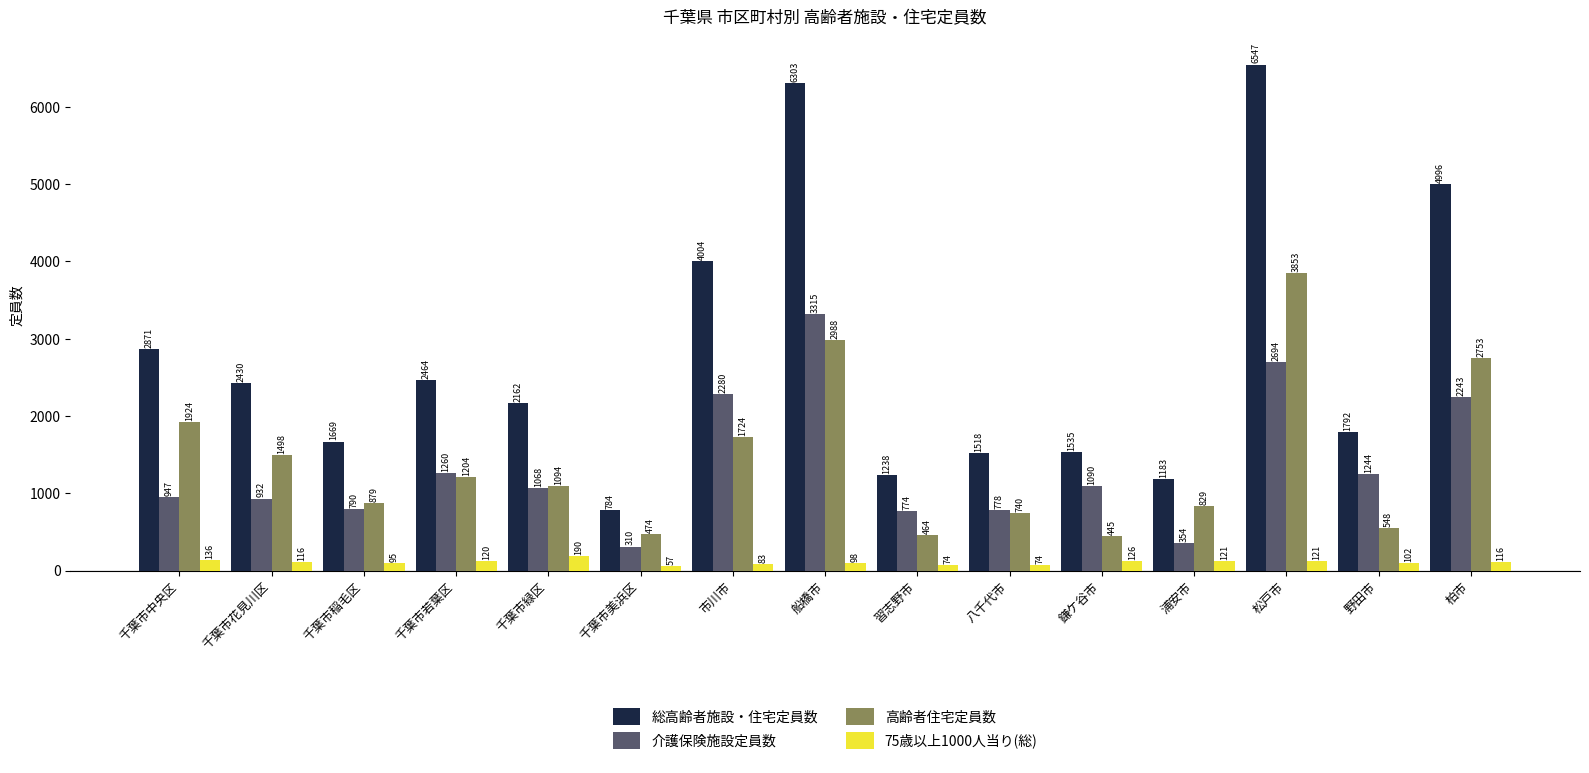

Between 千葉市稲毛区 and 八千代市, which series saw the biggest shift?

総高齢者施設・住宅定員数